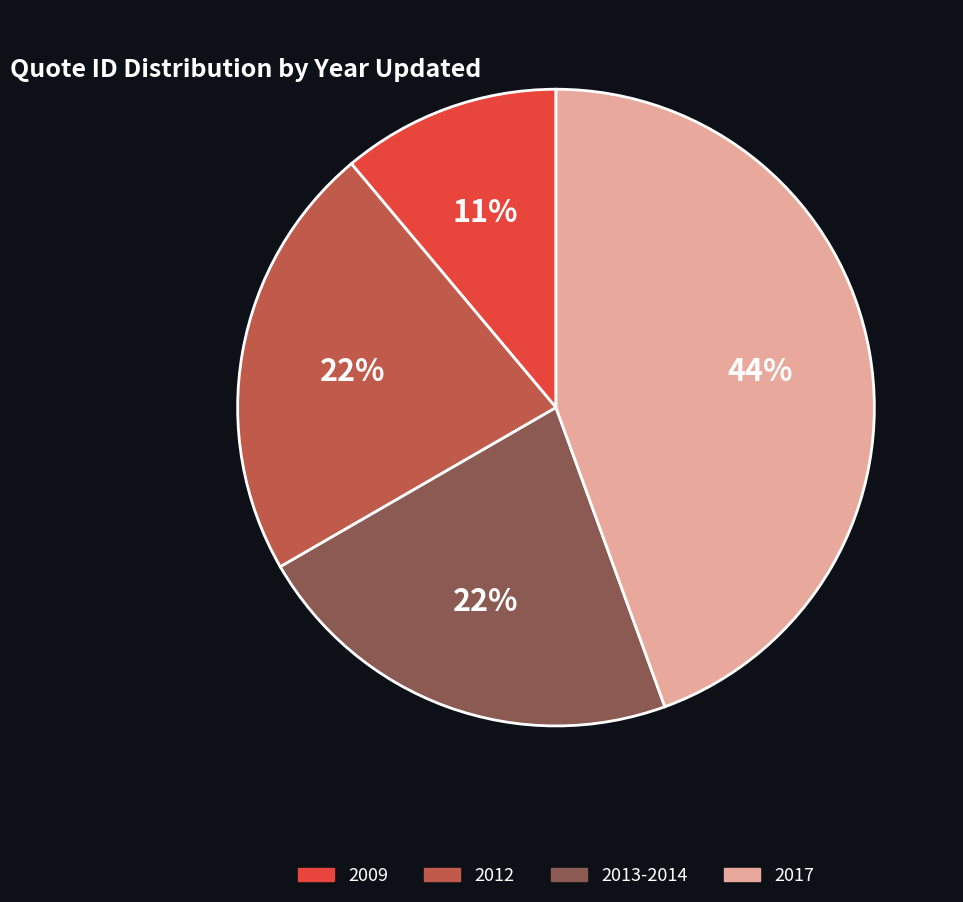

Is there any slice that represents more than half of the pie?

No